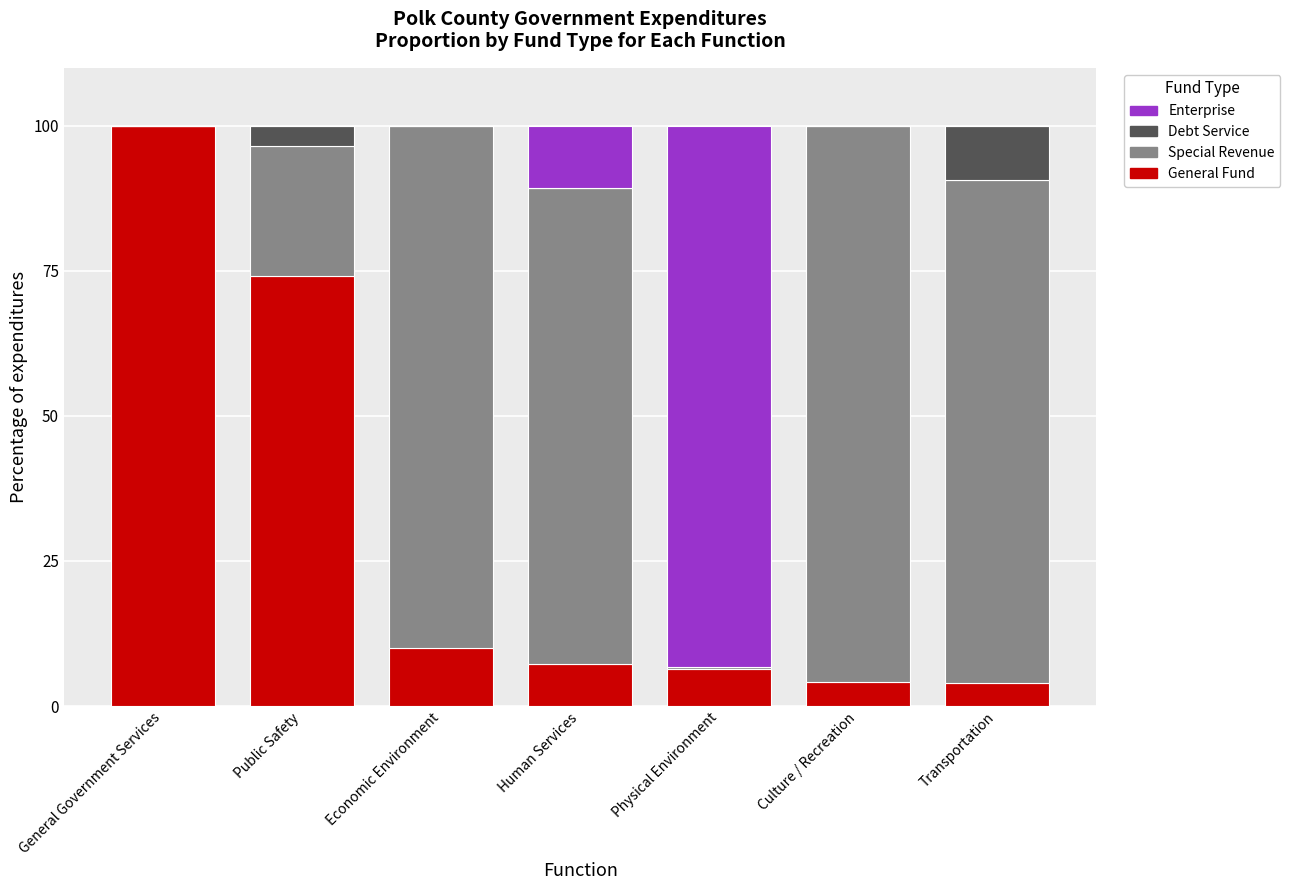

Read the General Fund value at Human Services.

7.2